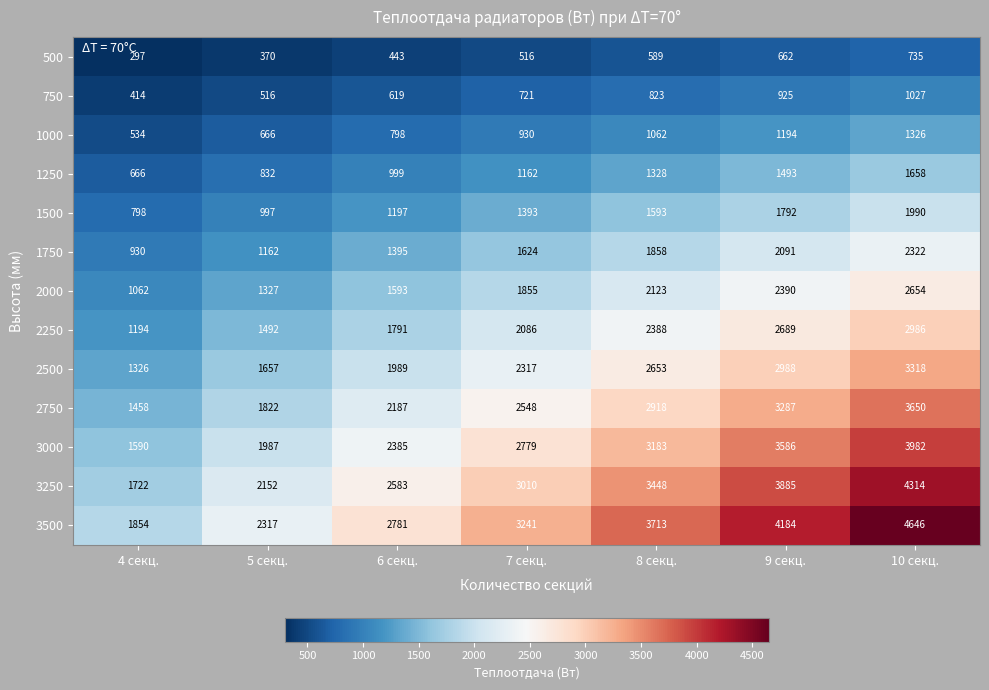

True or false: 500 has a value of 219 at 6 секц..

False